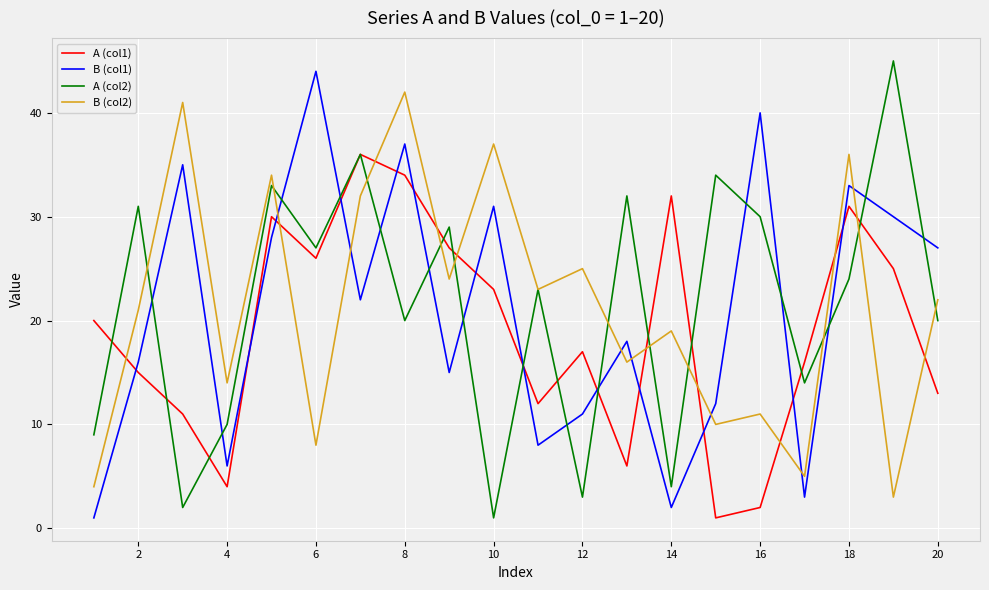

True or false: A (col2) and B (col1) intersect in this chart.

True